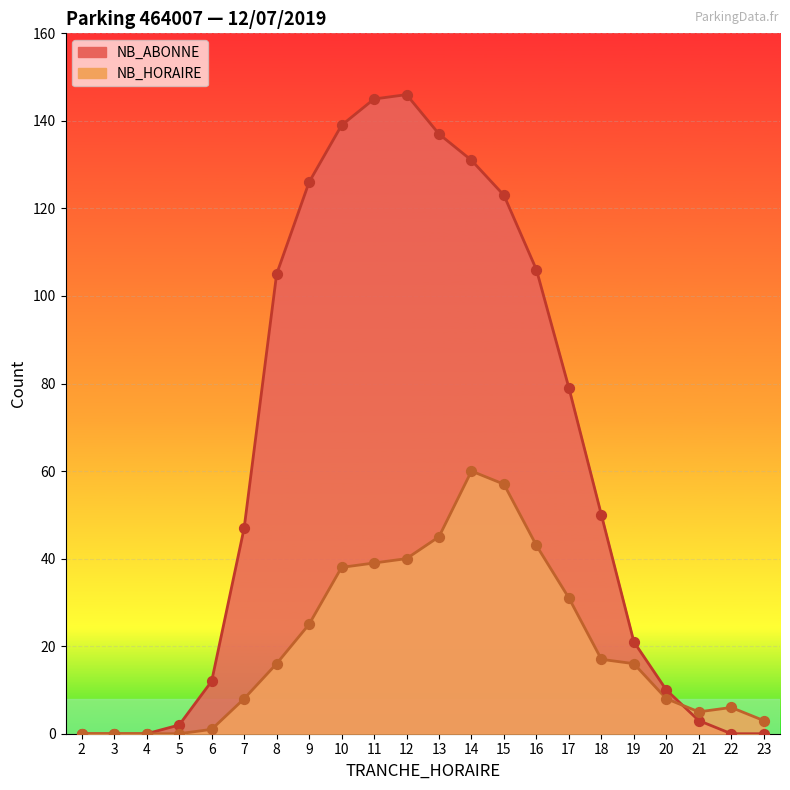

What is the total value across all series at 12?

186